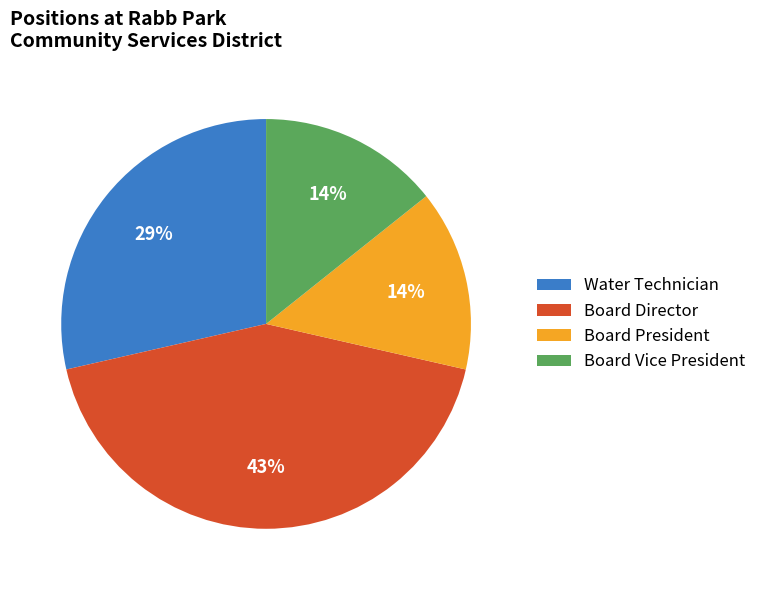

What is the largest slice in the pie chart?

Board Director